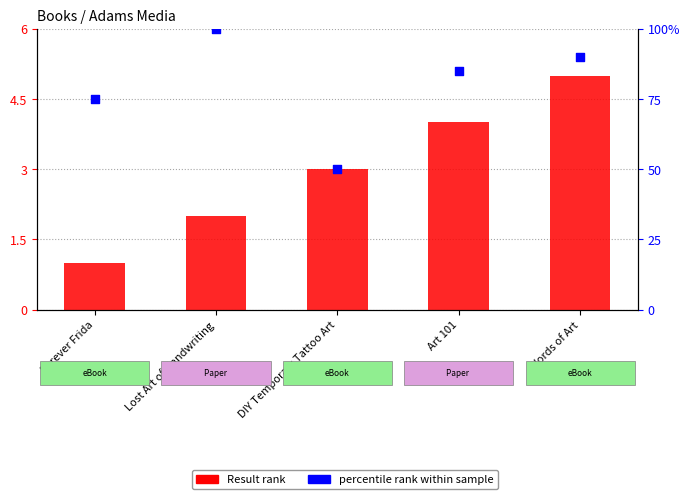

What is the total value across all series at Art 101?

89